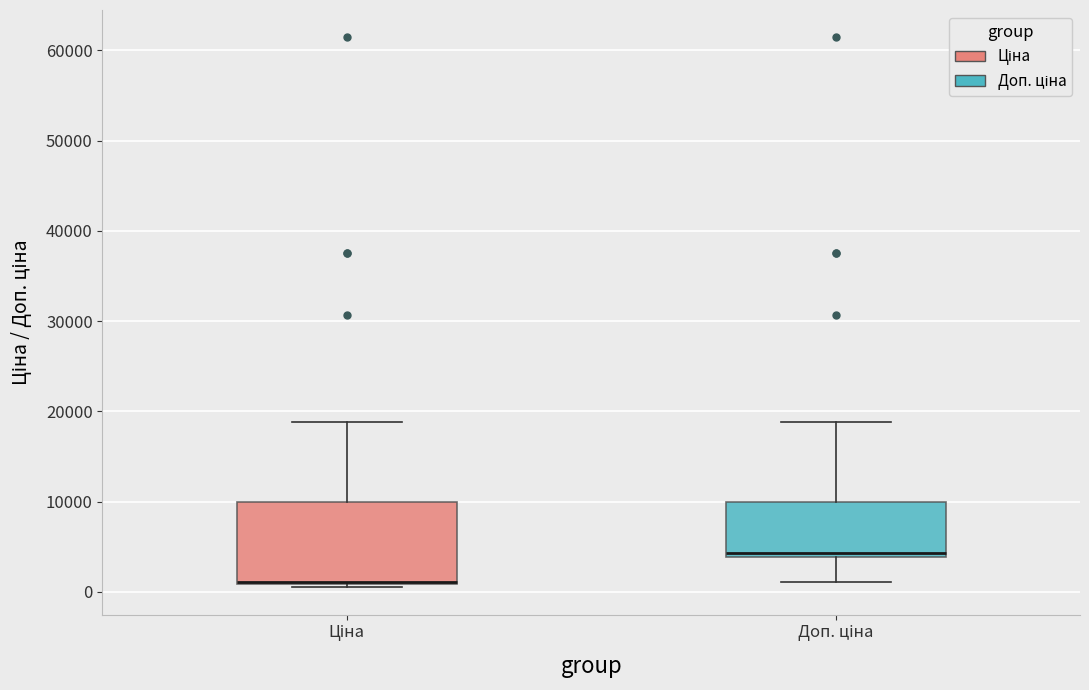

Where is the upper edge of the box for Ціна on the y-axis? The values are not printed on the chart, so give them approximately, as read against the axis.

10000